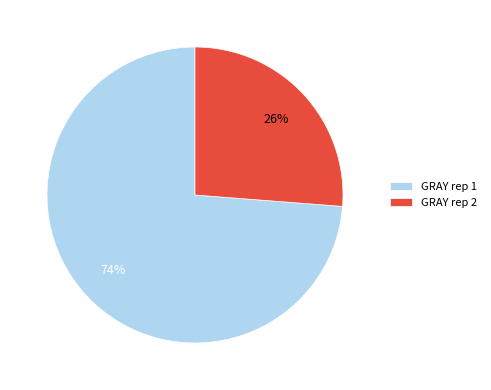

Do GRAY rep 2 and GRAY rep 1 together represent more than half of the pie?

Yes